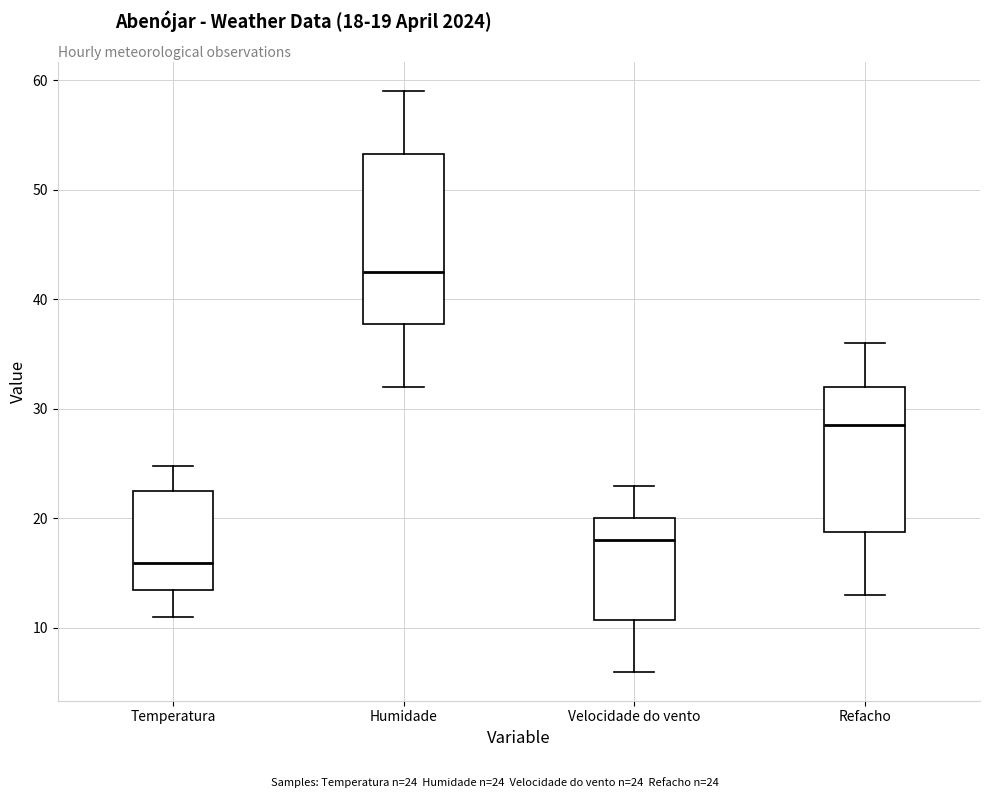

Reading left to right, read every box against the y-axis: the position of its median line, the range the box covers, and the ends of its whiskers. The values are not printed on the chart, so give them approximately, as read against the axis.

Temperatura: median 16, box 13 to 23, whiskers 11 to 25
Humidade: median 43, box 38 to 53, whiskers 32 to 59
Velocidade do vento: median 18, box 11 to 20, whiskers 6 to 23
Refacho: median 29, box 19 to 32, whiskers 13 to 36